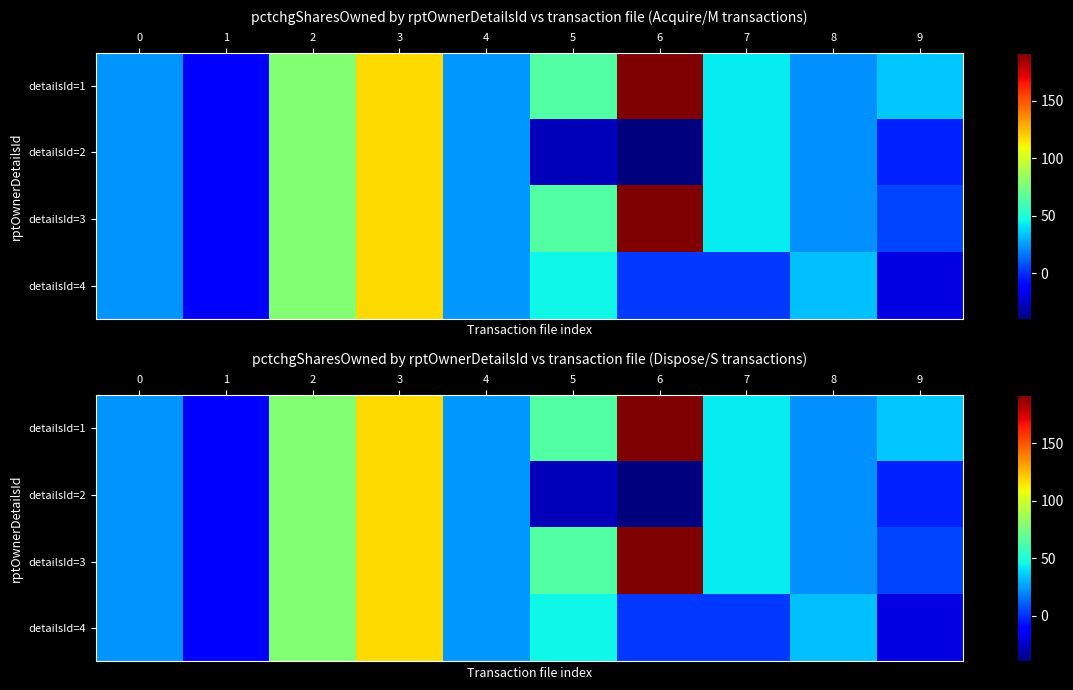

At which category does the chart reach its peak across all series?

6